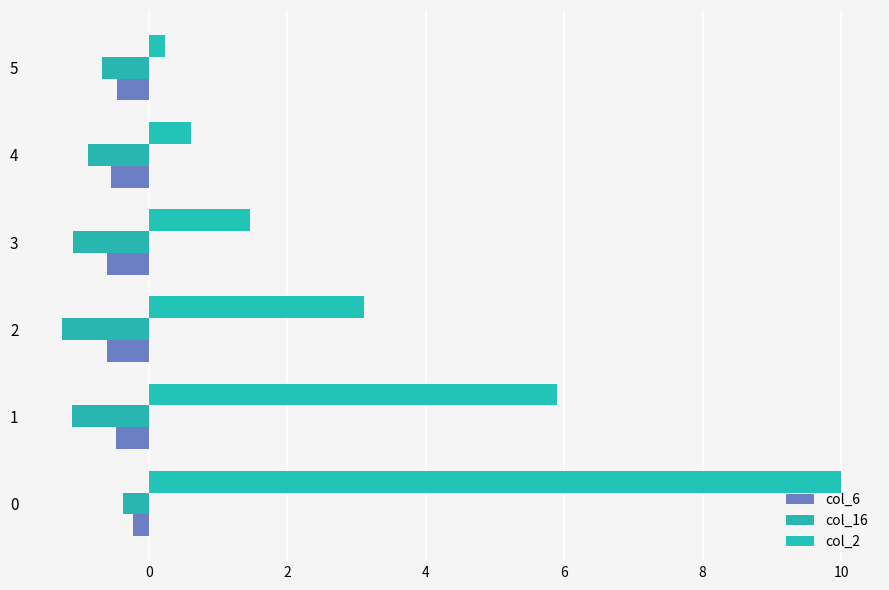

What are all the series names shown in the legend?

col_6, col_16, col_2